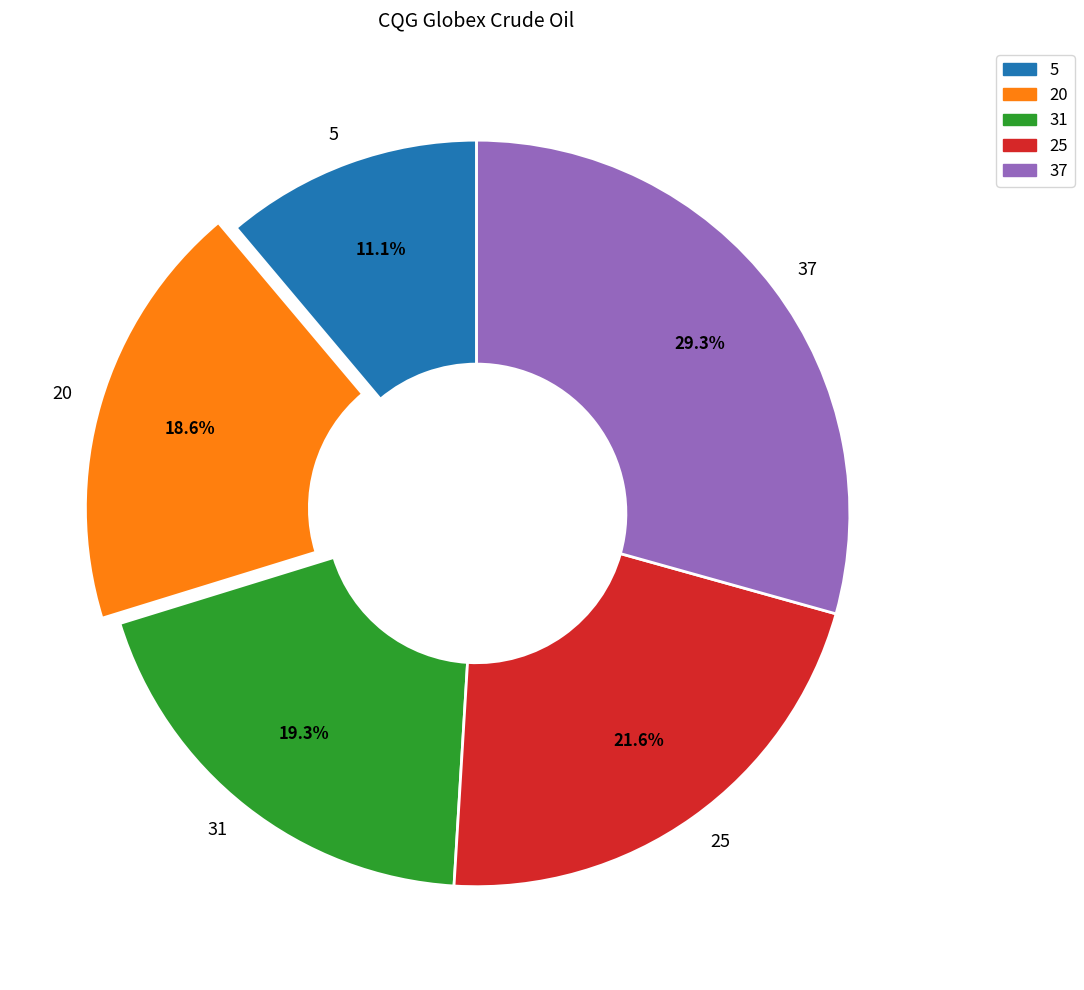

Count the number of slices in the pie.

5